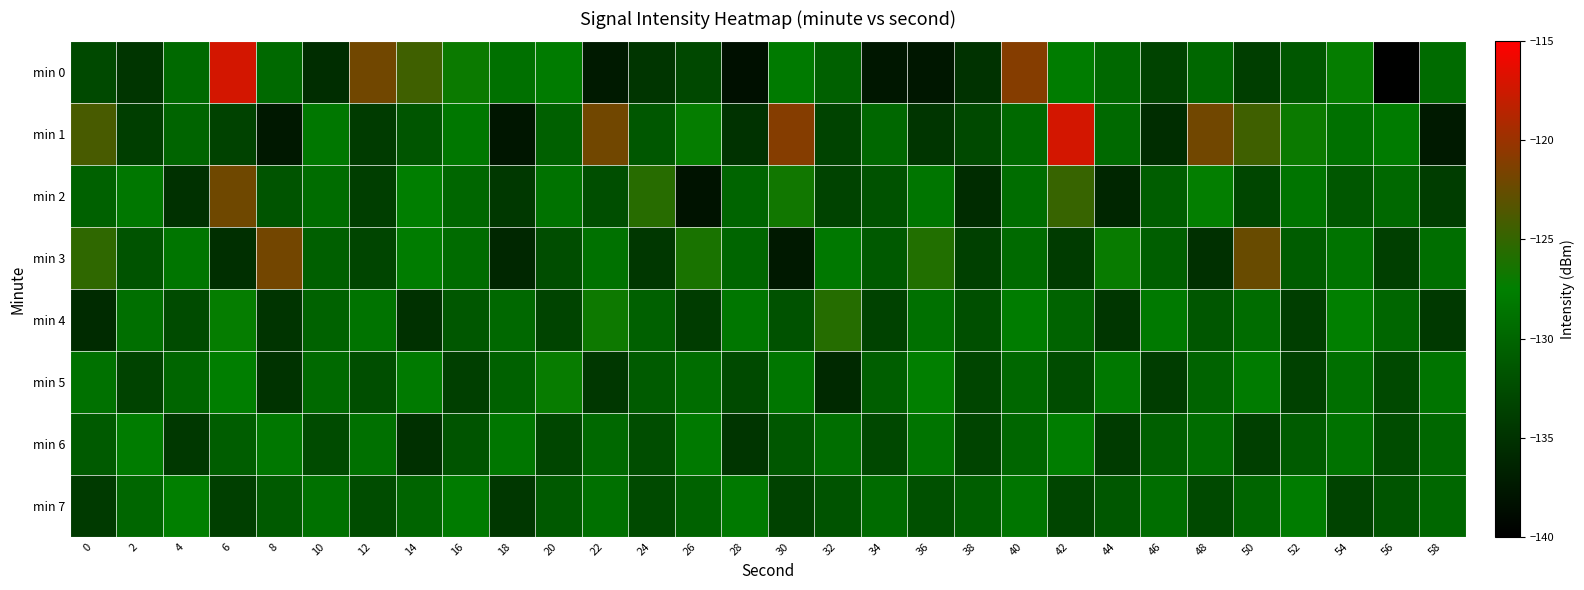

Between 42 and 2, which is larger?

42